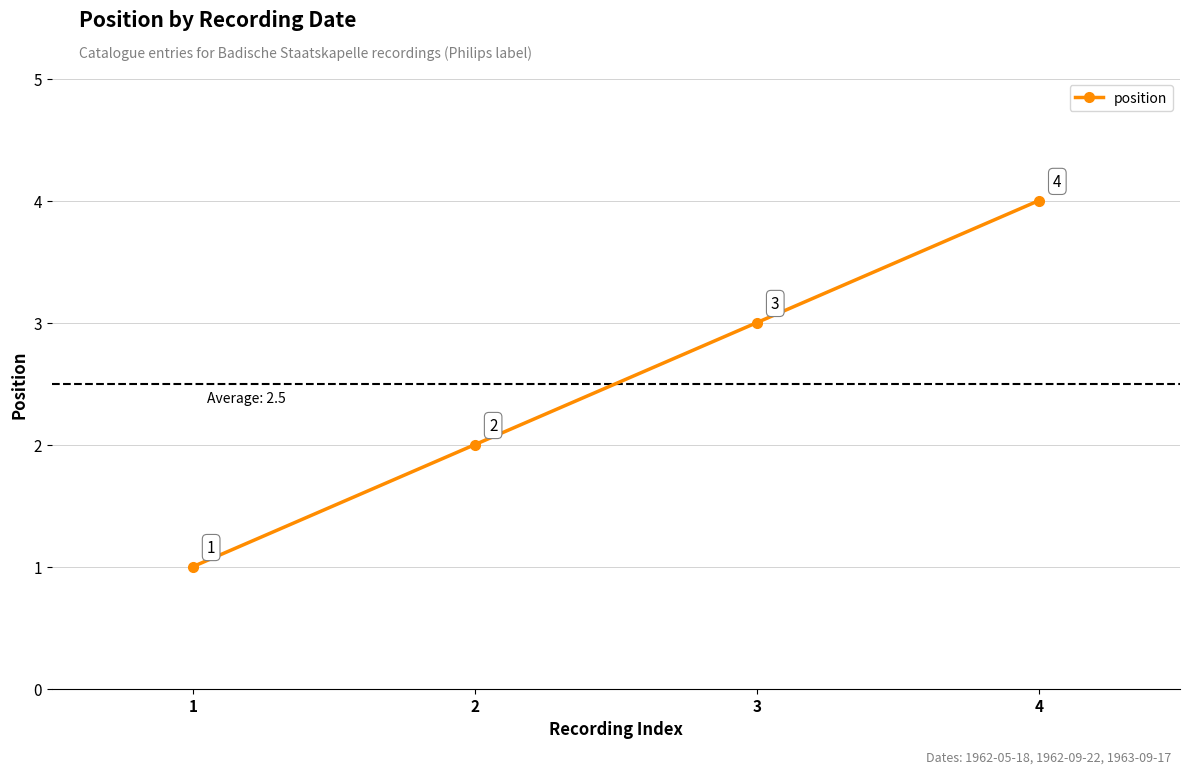

Which has a higher value, 1 or 4?

4